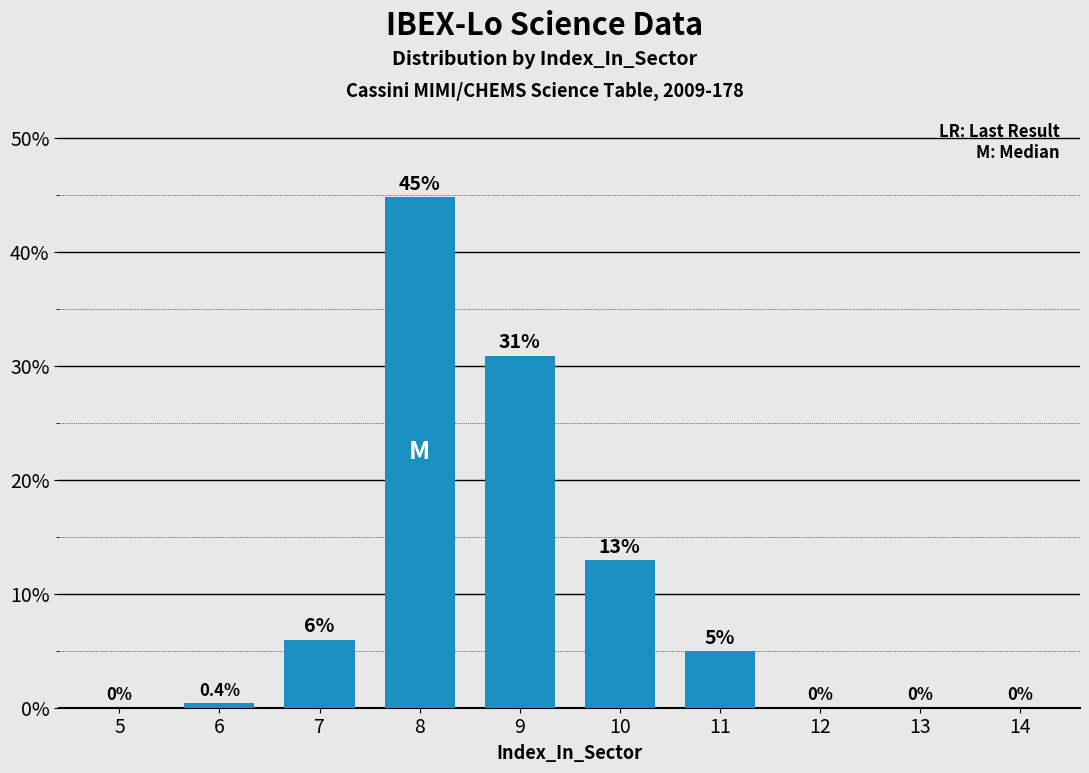

Between 9 and 6, which is larger?

9